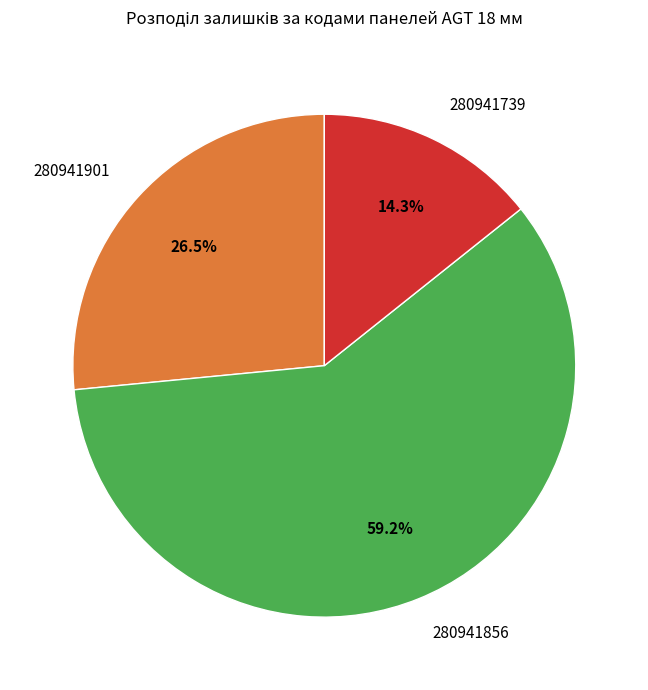

What is the ratio of the value at 280941856 to the value at 280941901?

2.2